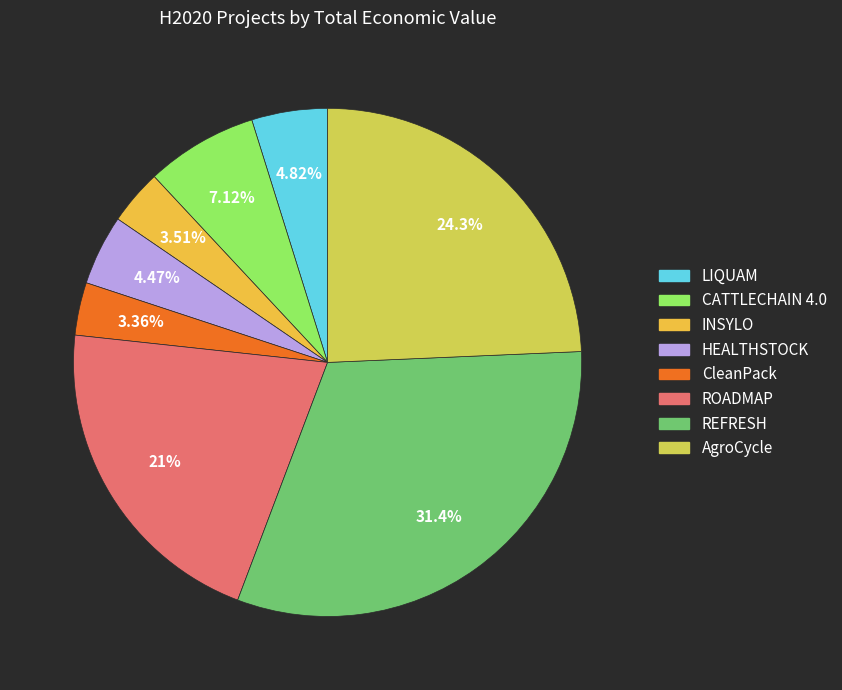

The REFRESH slice represents 17% of the pie. True or false?

False